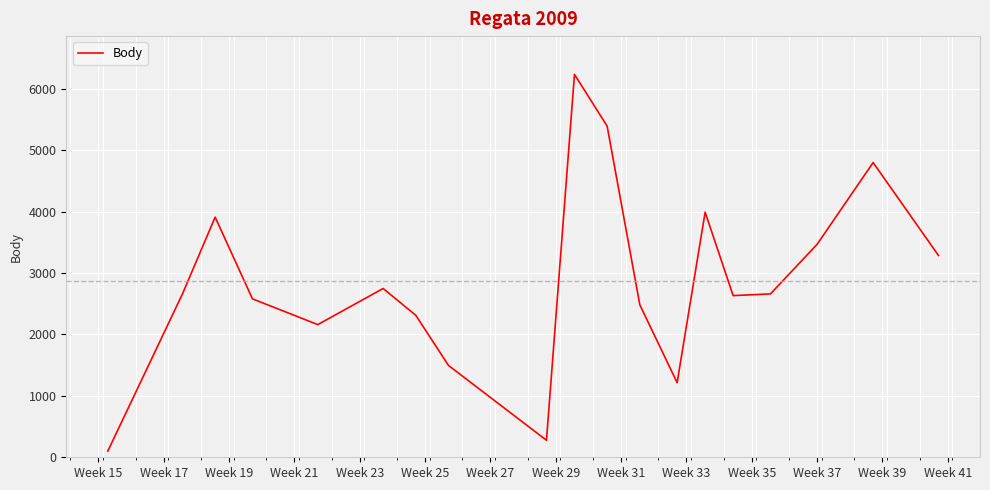

What is the average value?

2864